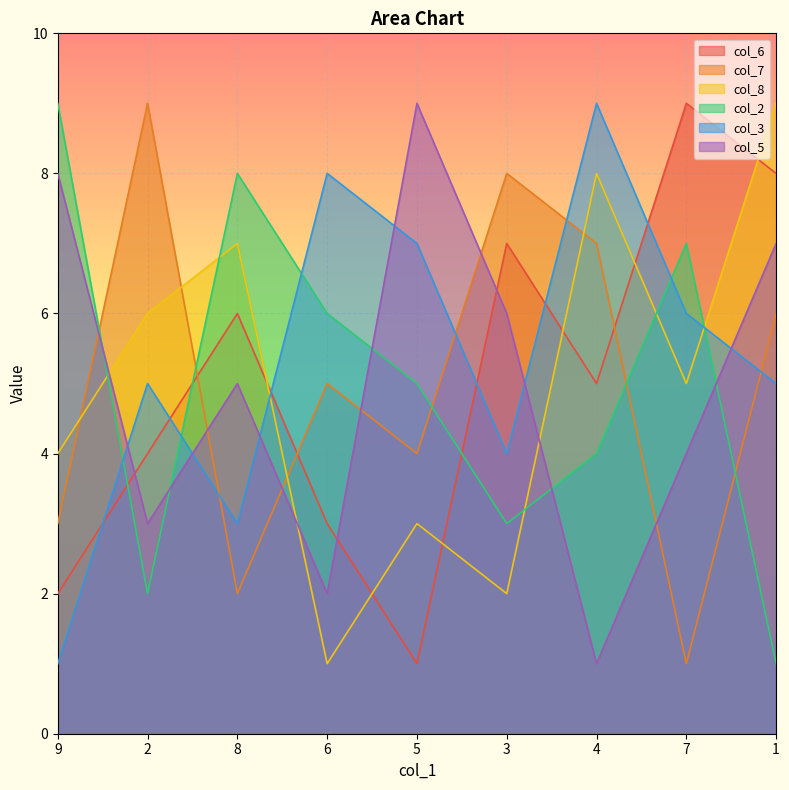

What are all the series names shown in the legend?

col_6, col_7, col_8, col_2, col_3, col_5